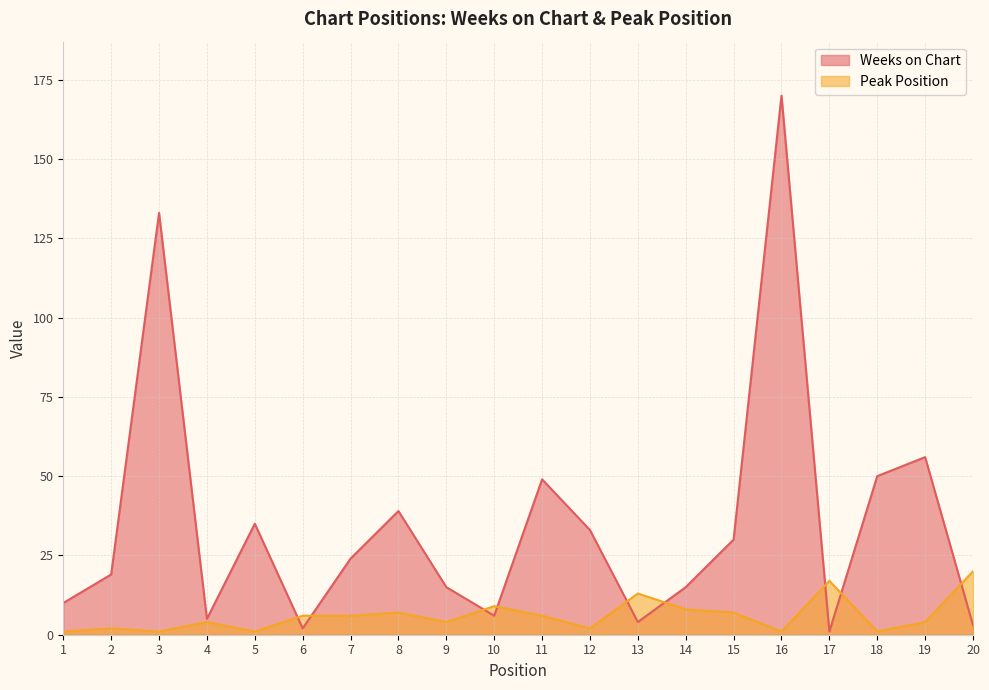

What is the minimum value for Peak Position?

1